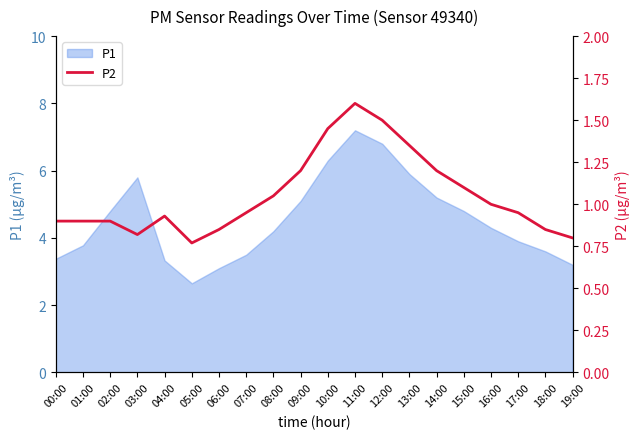

At which category does the data reach its first local peak?

04:00